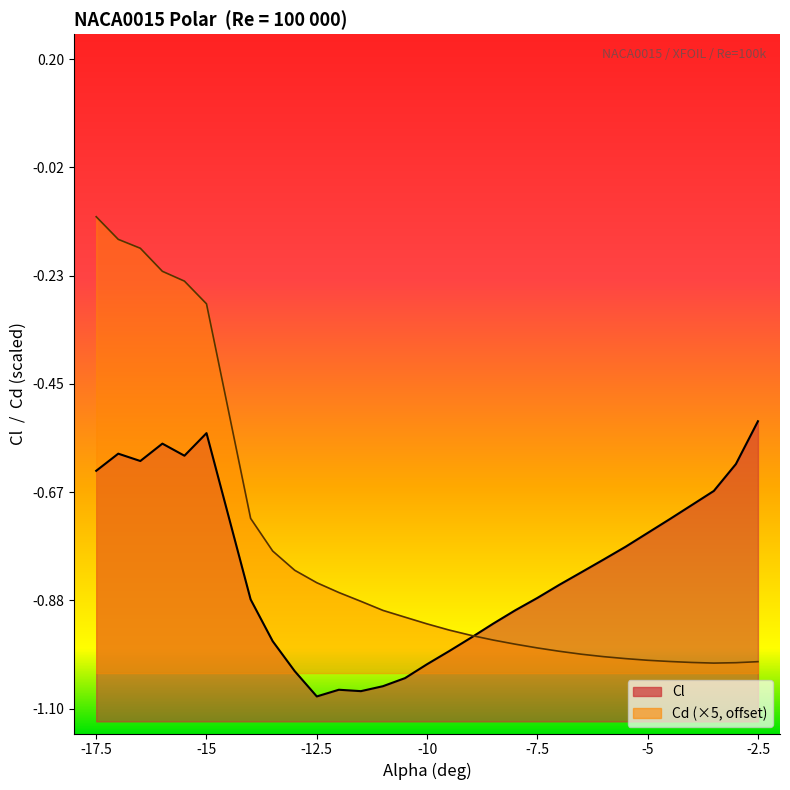

What is the difference between the highest and lowest values at -13.0?

0.2